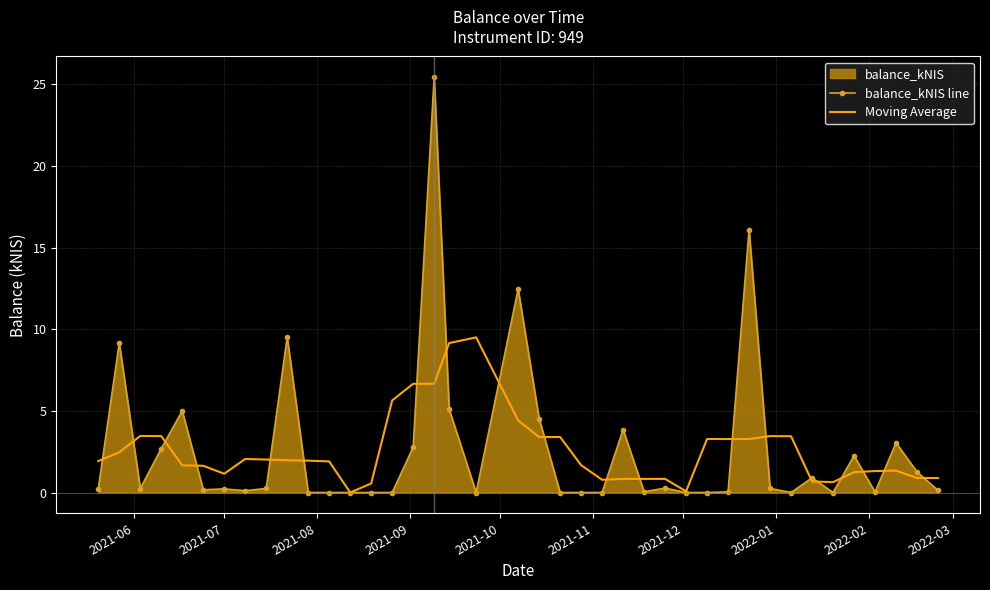

Rank the series by their maximum value, from highest to lowest.

balance_kNIS line, Moving Average